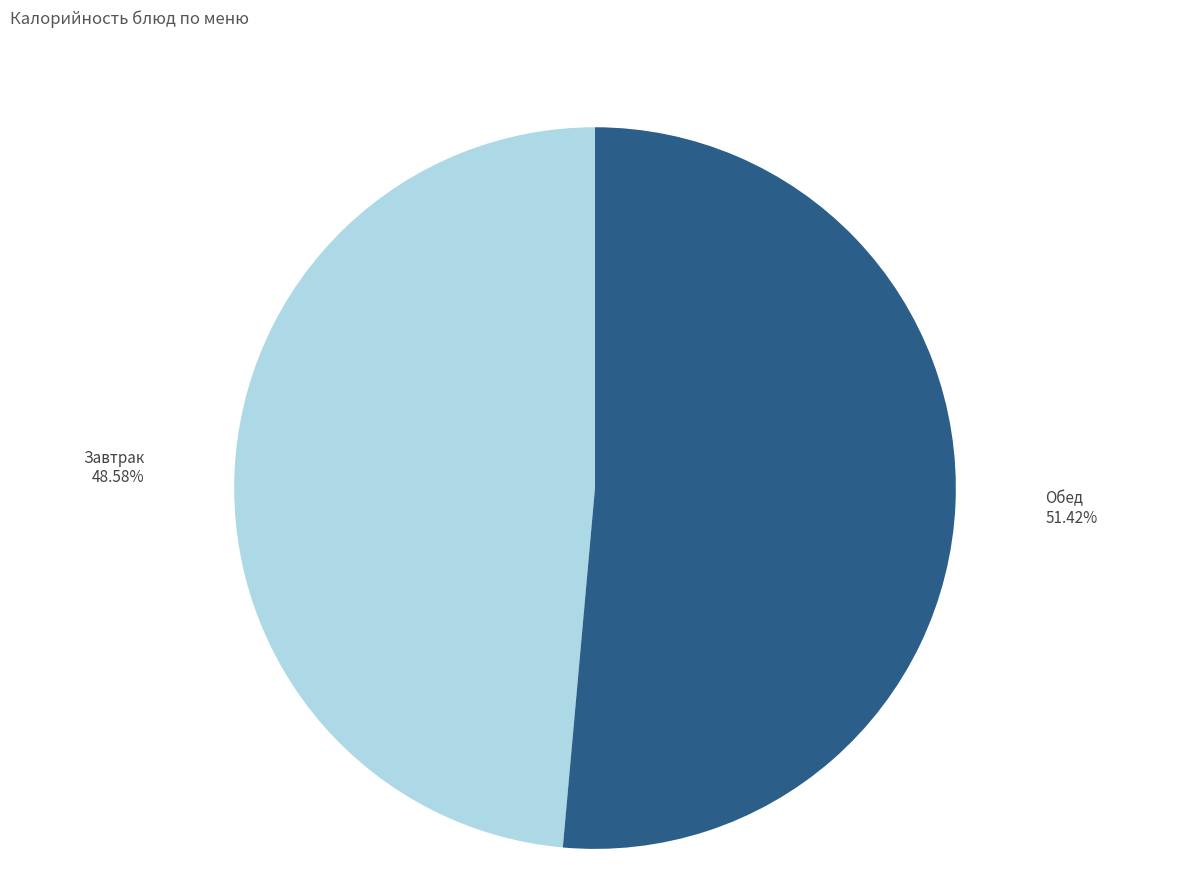

Does Завтрак account for over 50% of the chart?

No